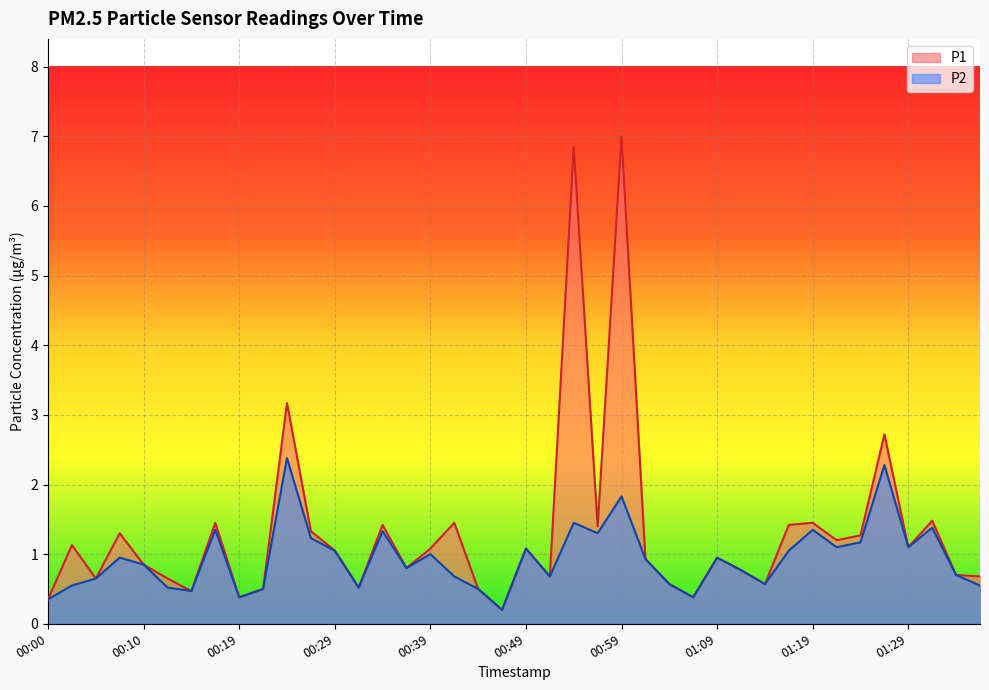

Rank the series at 00:32 from lowest to highest value.

P1, P2